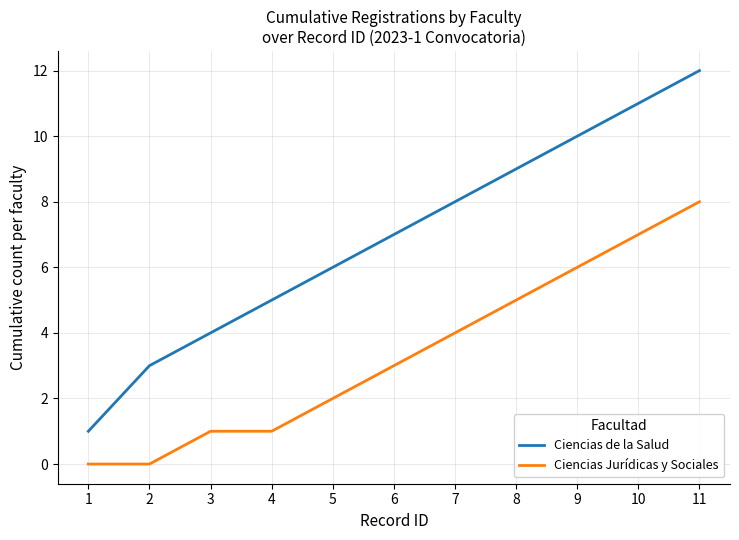

What are all the series names shown in the legend?

Ciencias de la Salud, Ciencias Jurídicas y Sociales